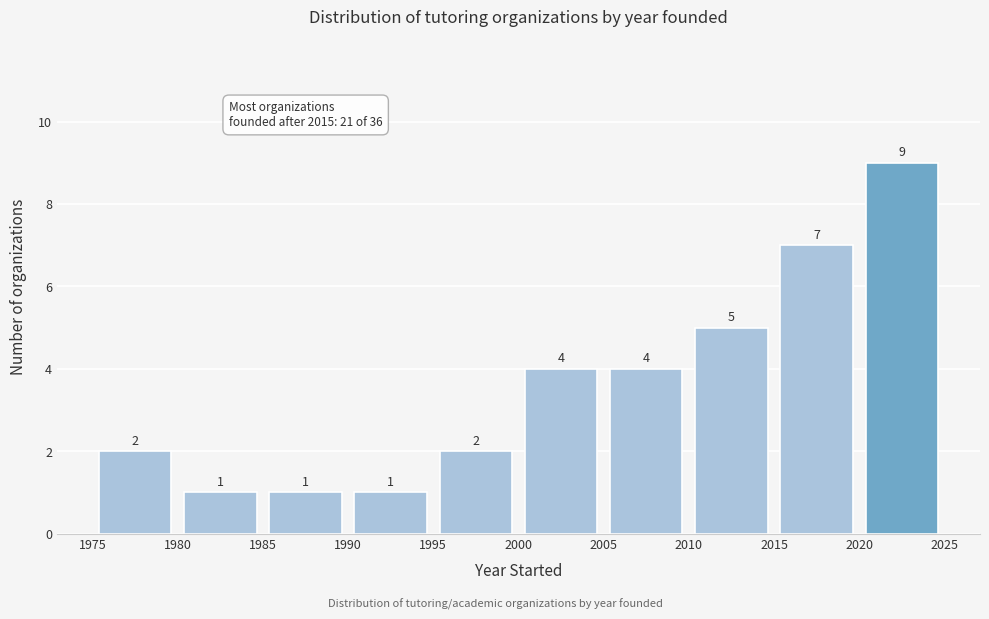

Which range on the x-axis has the tallest bar?

2020 to 2025